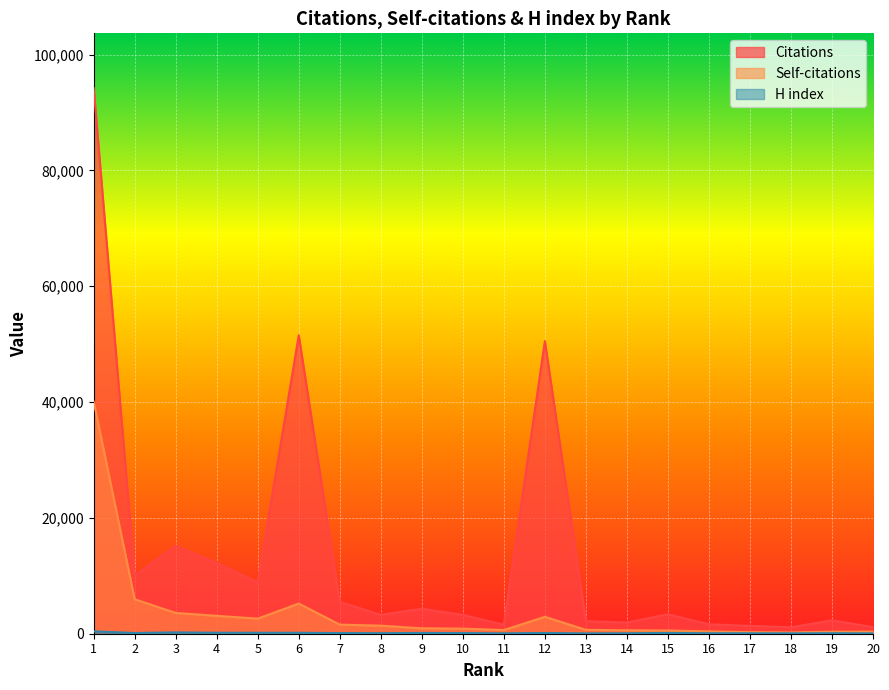

What is the sum of all Citations values?

275494